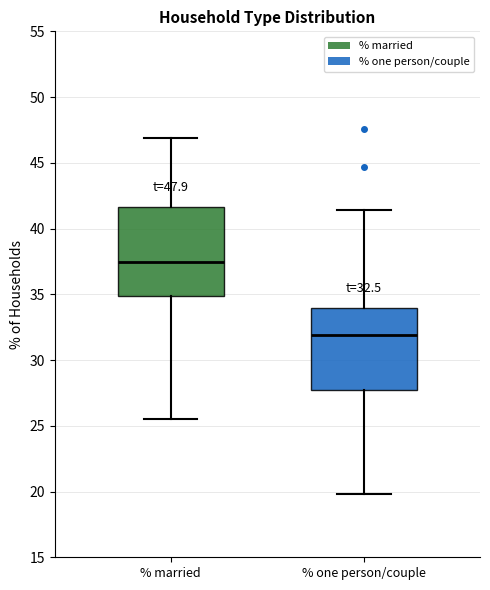

Which box has the lowest median line?

% one person/couple